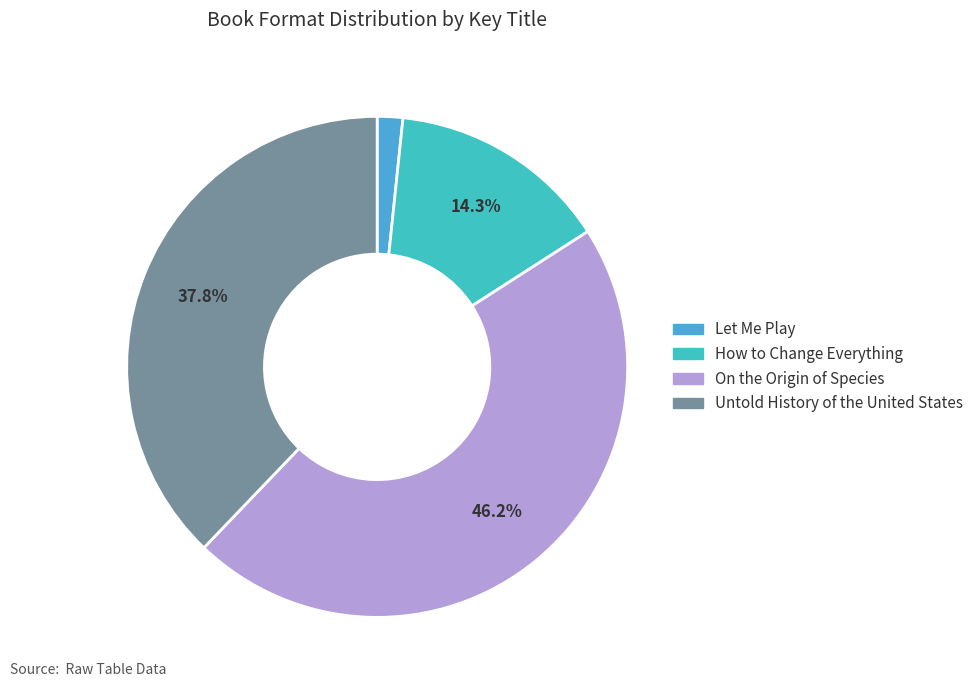

Which slice is the smallest?

Let Me Play